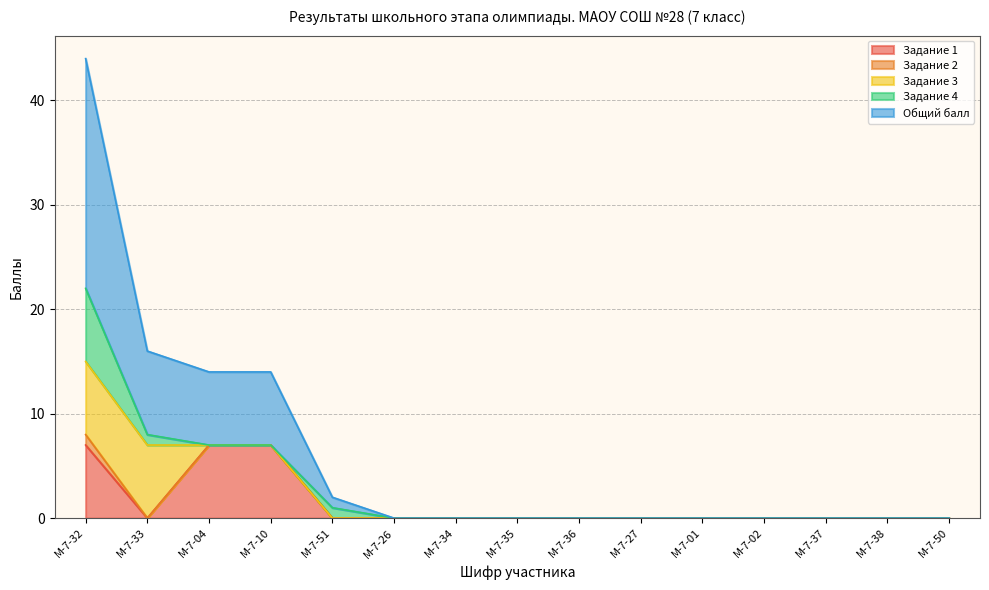

How many lines are shown in the chart?

5